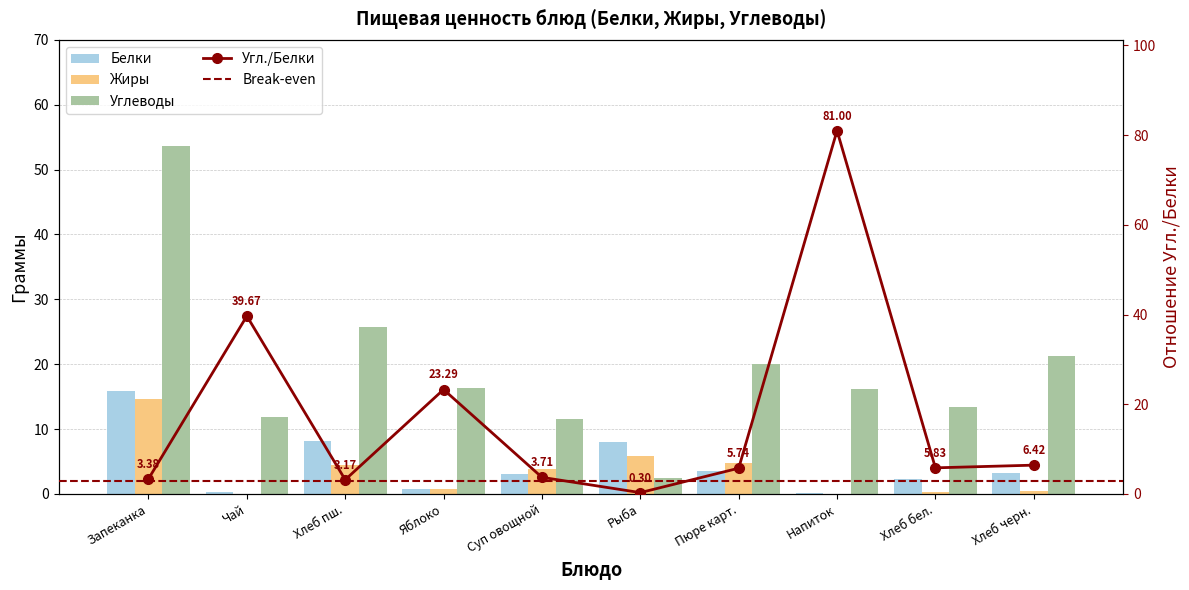

What is the sum of all Жиры values?

34.9